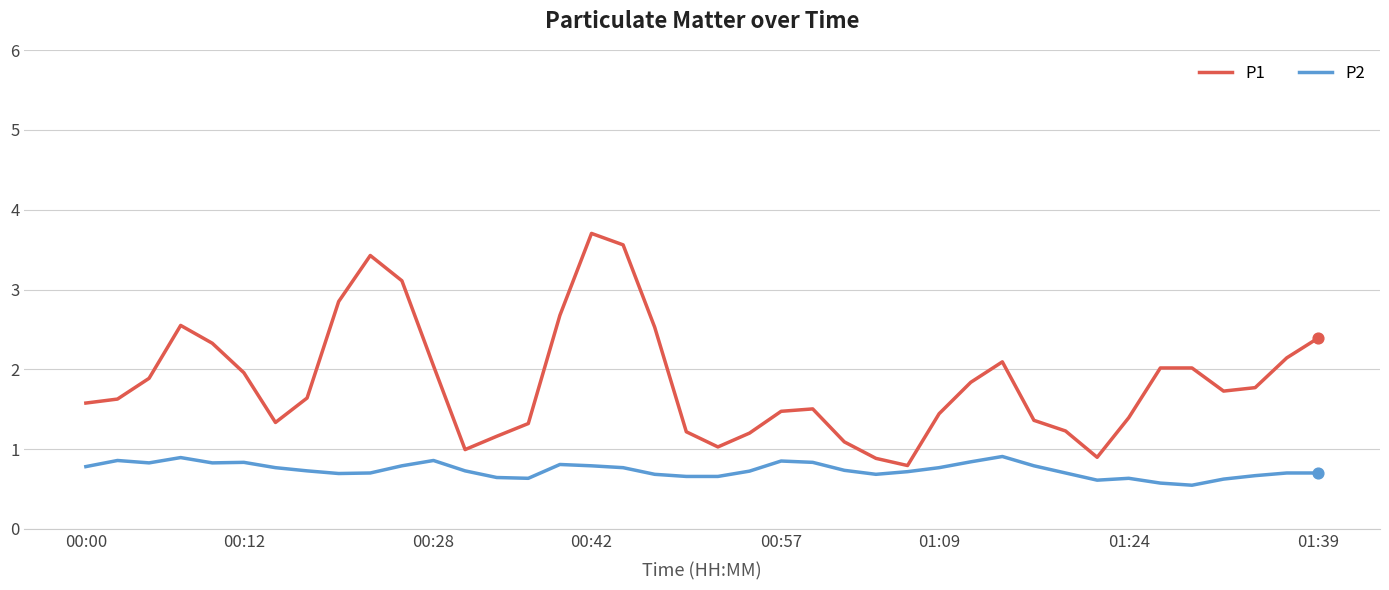

What is the greatest value displayed?

3.7